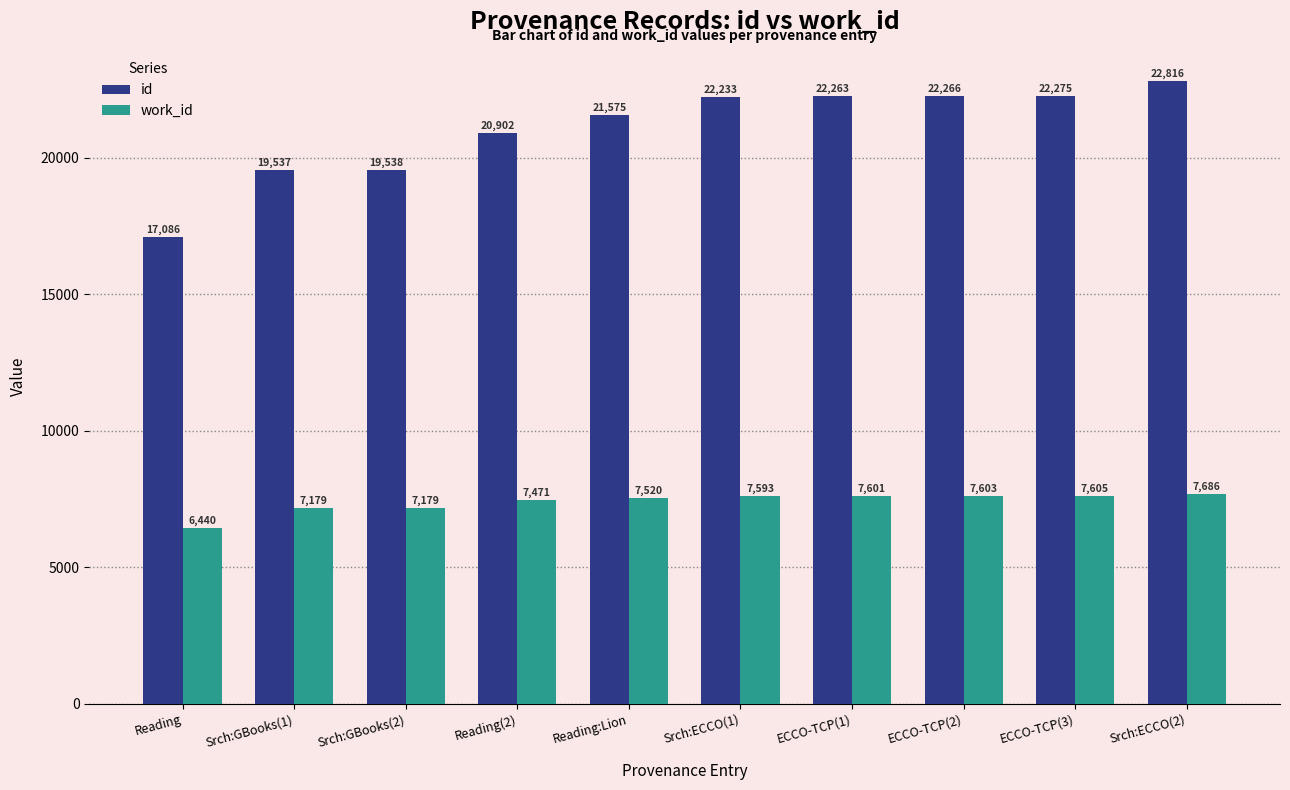

Read the work_id value at Srch:GBooks(1).

7179